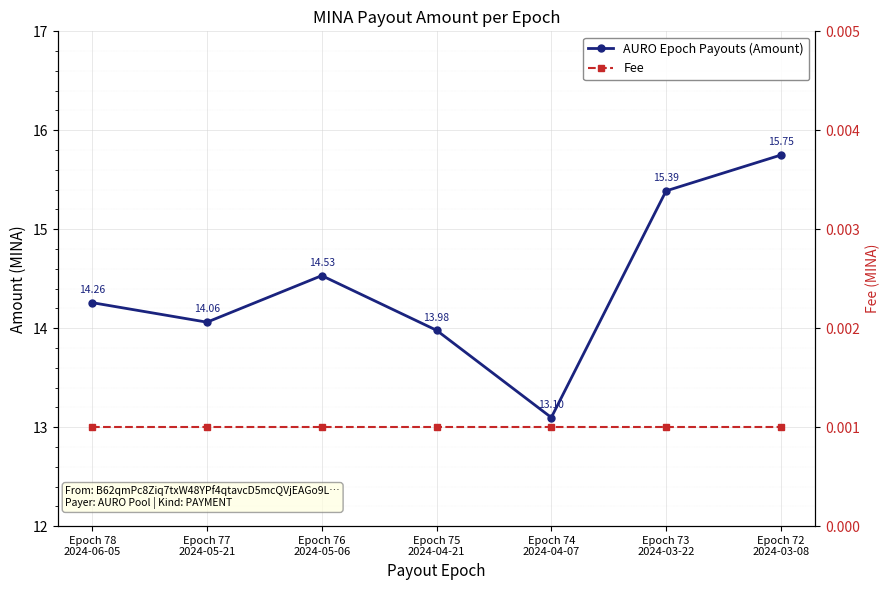

What is the sum of all AURO Epoch Payouts (Amount) values?

101.1